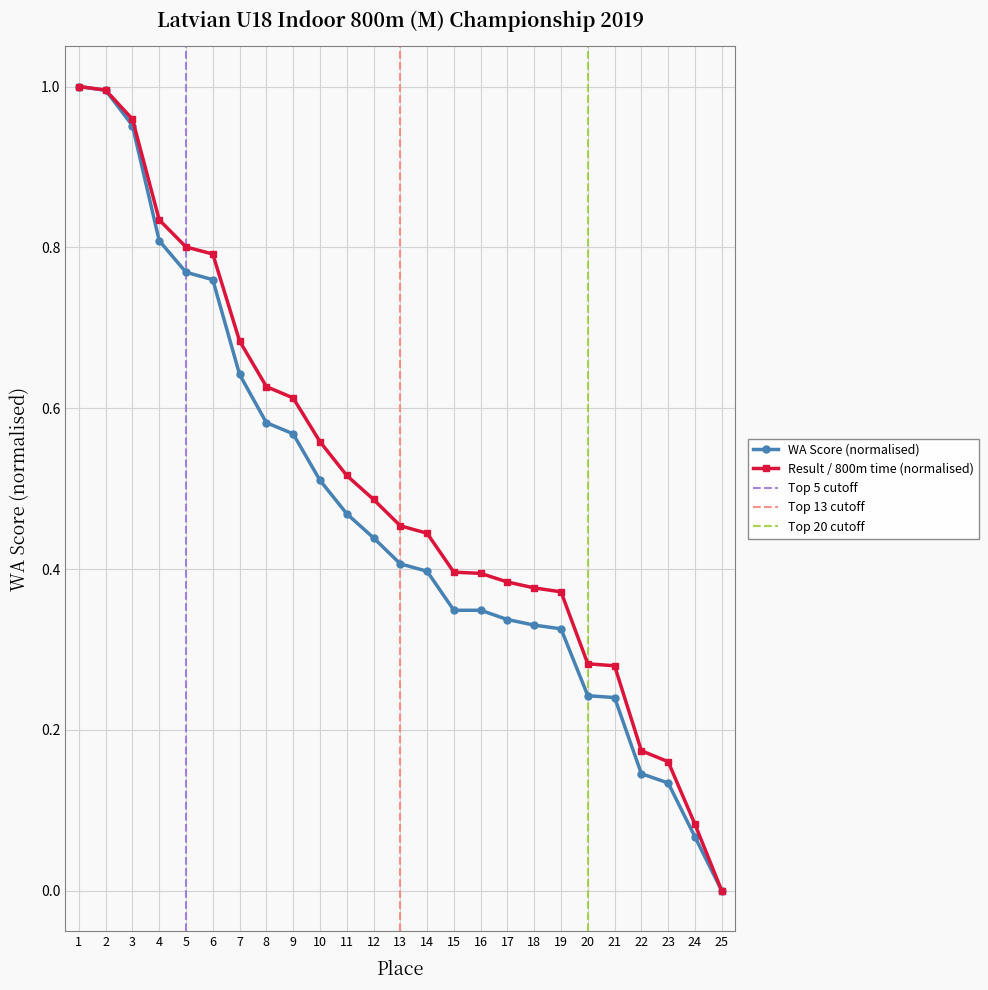

What is the change in value from 2 to 16?

-0.6